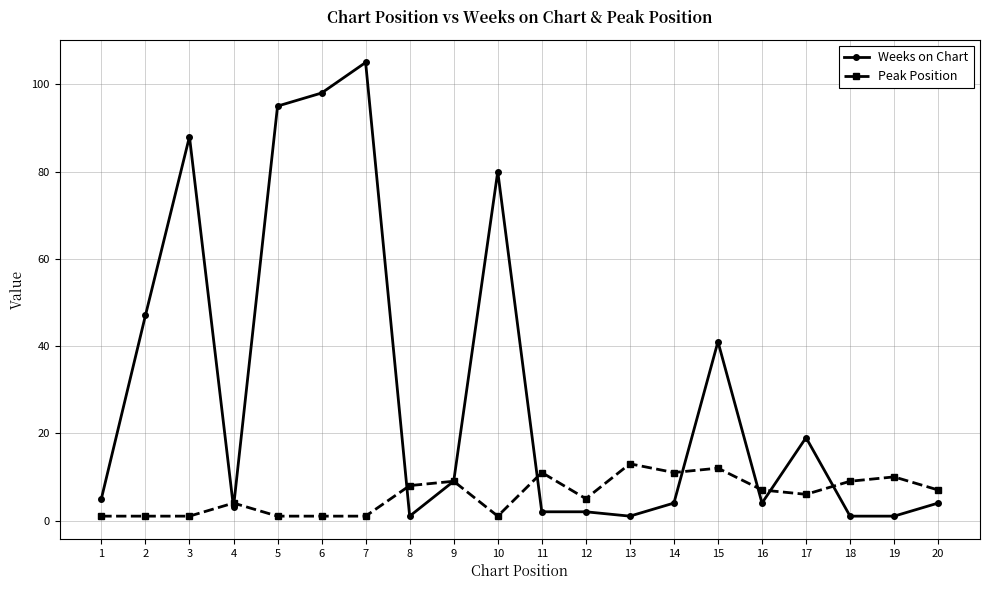

Reading right to left, list all the values displayed in this chart.

Weeks on Chart: 4	1	1	19	4	41	4	1	2	2	80	9	1	105	98	95	3	88	47	5
Peak Position: 7	10	9	6	7	12	11	13	5	11	1	9	8	1	1	1	4	1	1	1